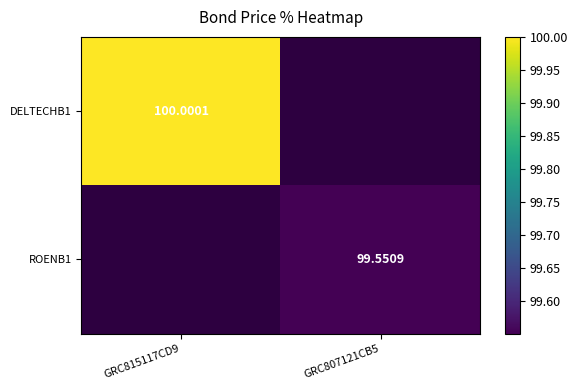

Which series has the widest spread of values?

DELTECHB1